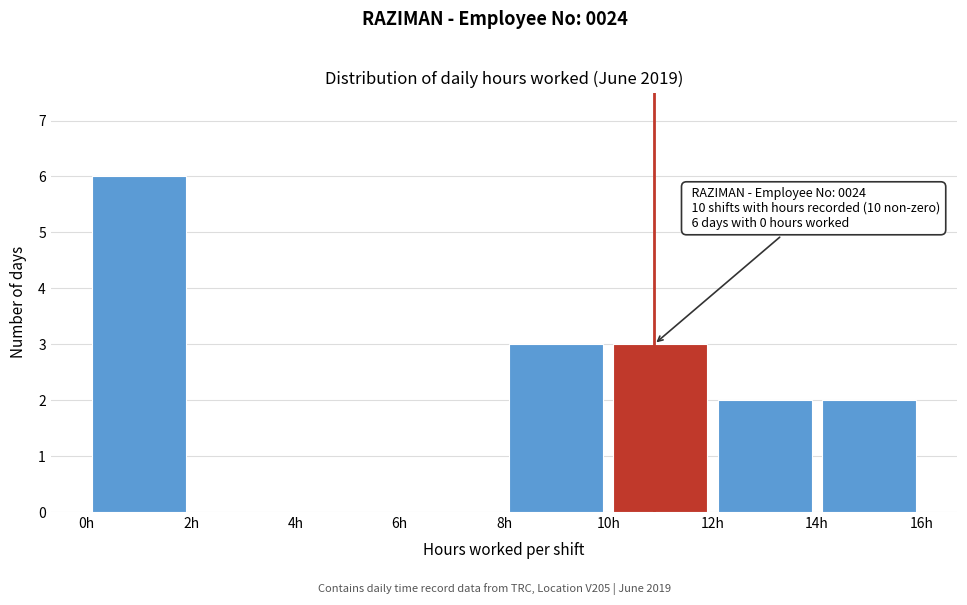

Which range on the x-axis has the tallest bar?

0 to 2